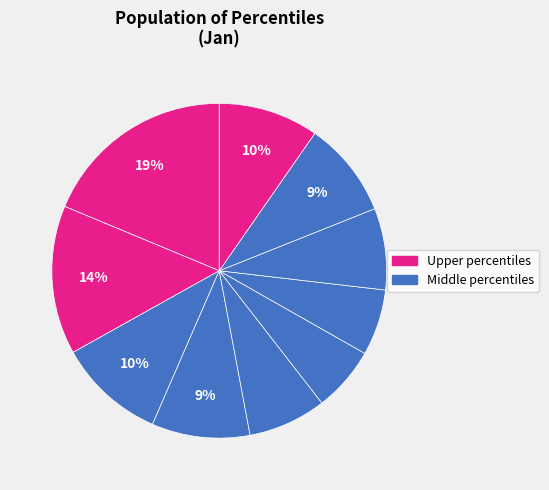

How many segments does this pie chart have?

10